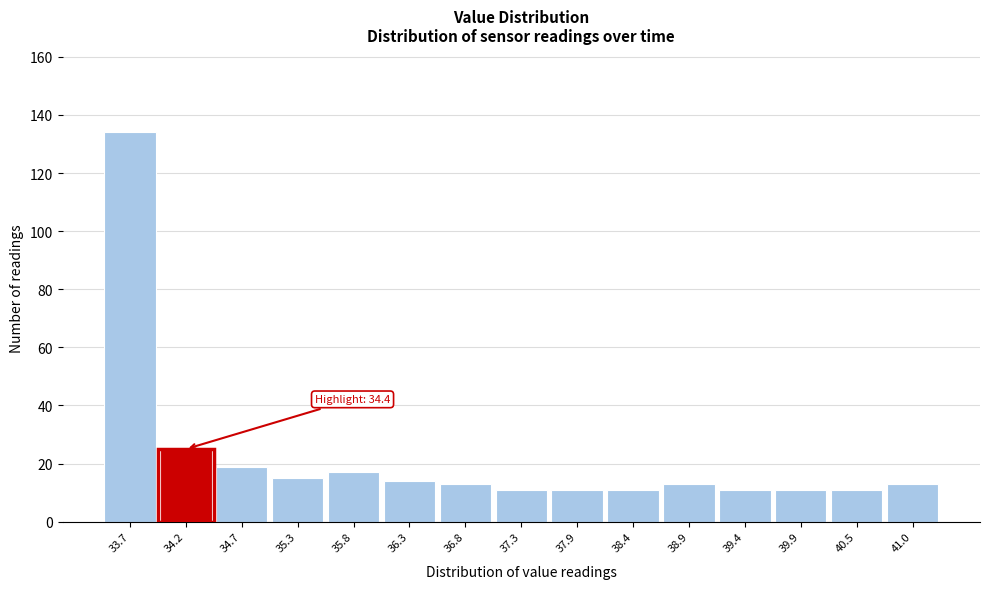

Reading right to left, list all the values displayed in this chart.

13	11	11	11	13	11	11	11	13	14	17	15	19	25	134